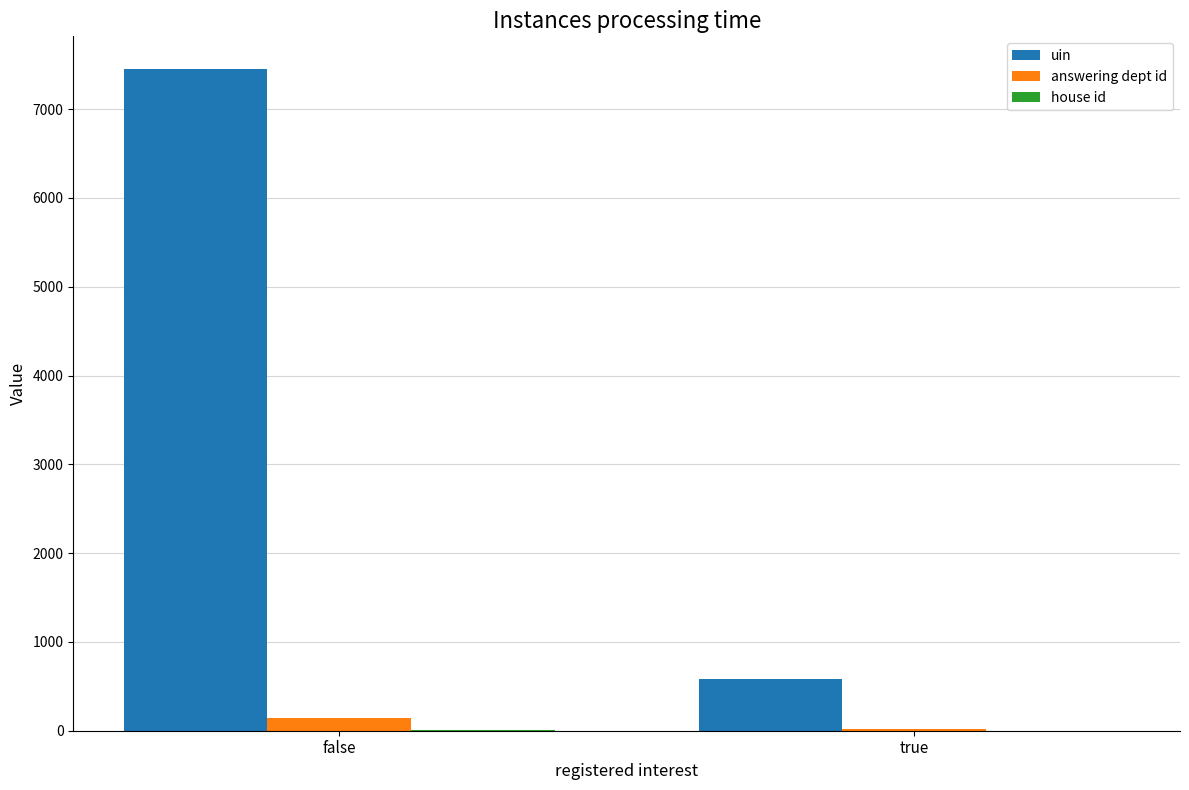

Are the bars grouped side by side (vs. stacked)?

Yes